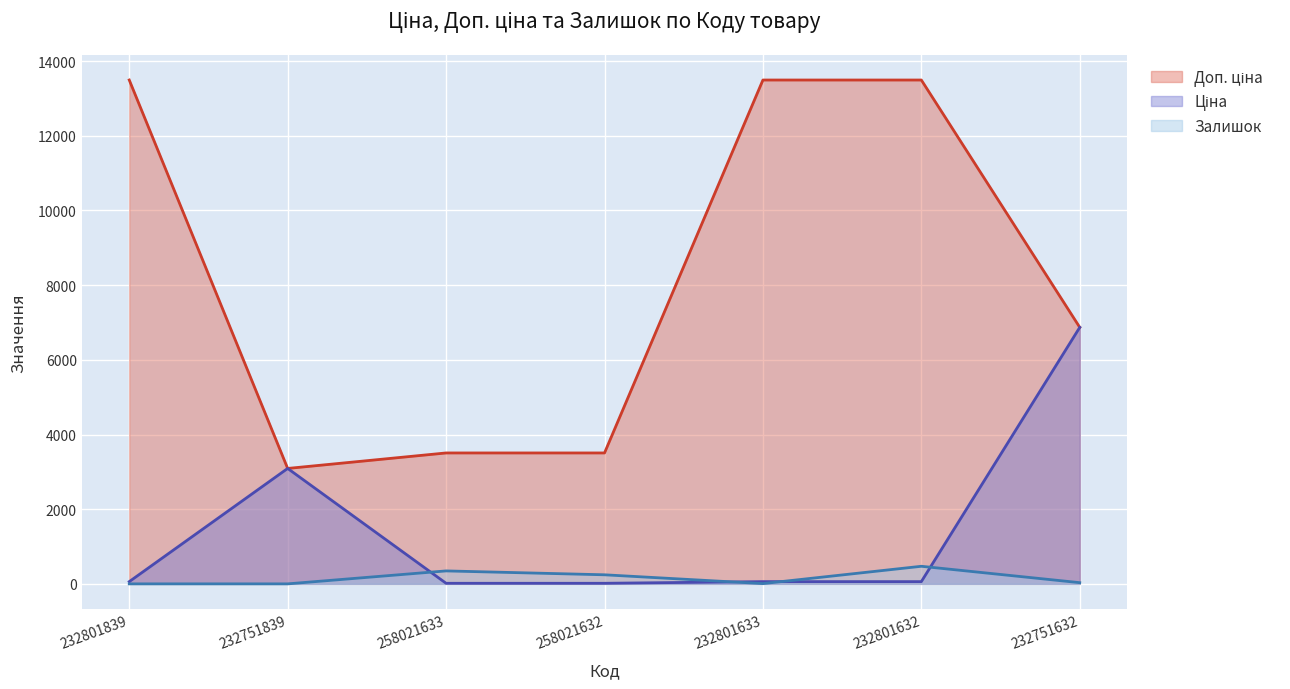

What is the difference between the maximum and minimum values in the Доп. ціна series?

10402.2